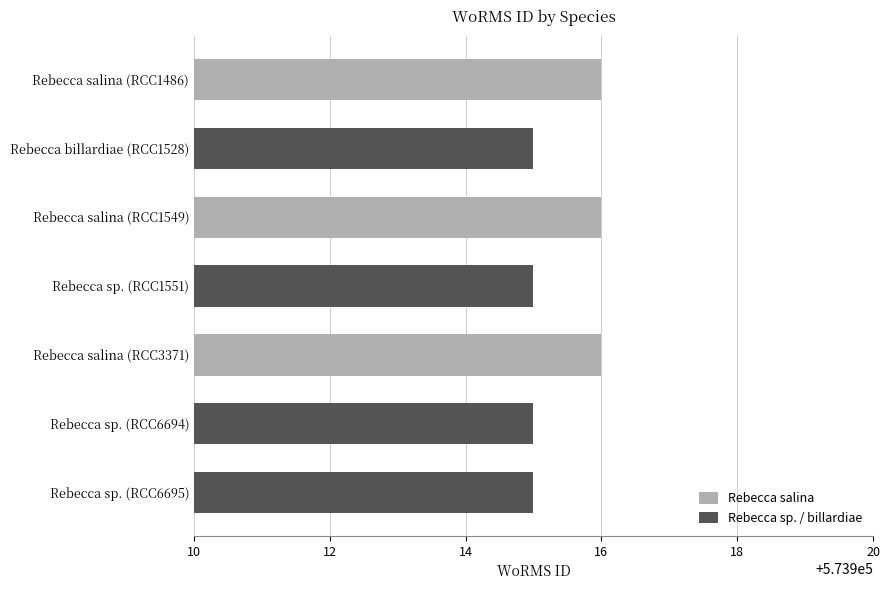

What is the maximum value shown in the chart?

573916